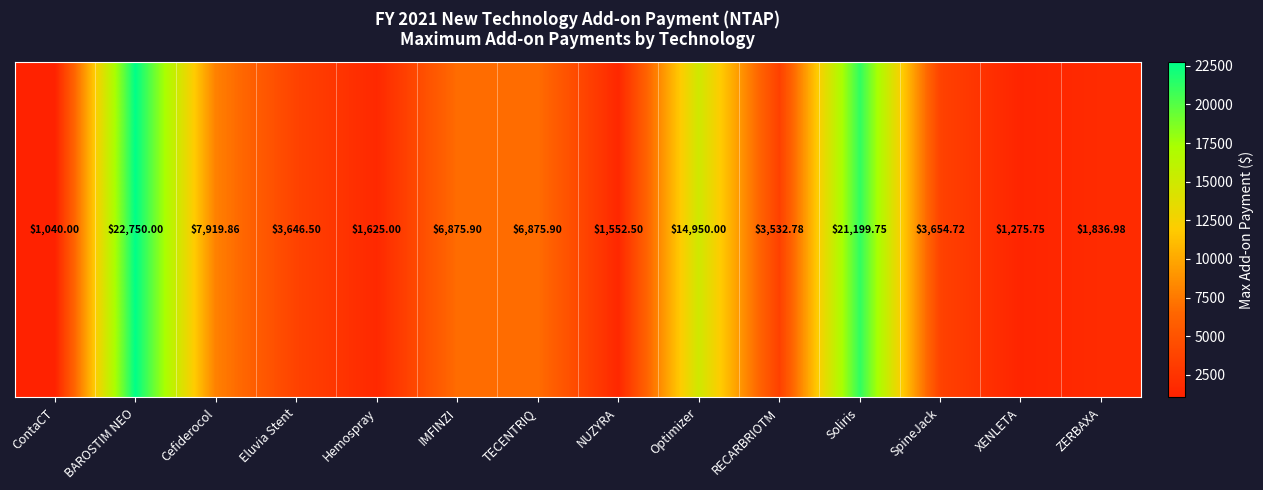

What is the sum of the values at ZERBAXA and XENLETA?

3112.7